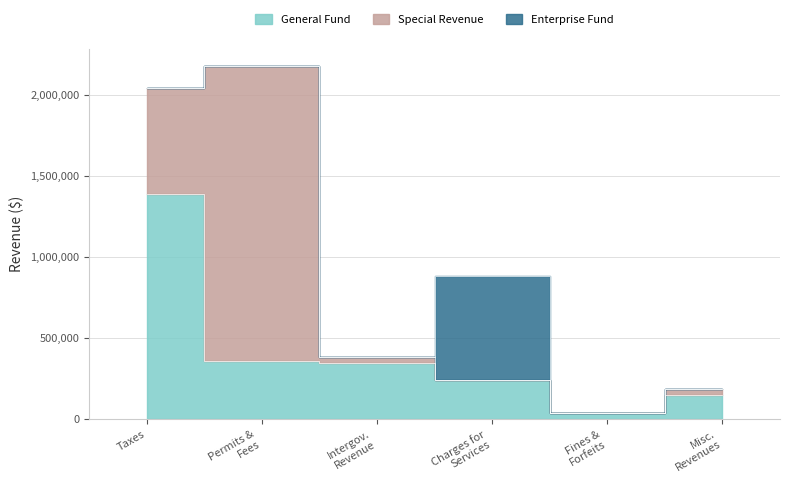

The value of Special Revenue at Permits, Fees, and Special Assessments is 1814093. True or false?

True